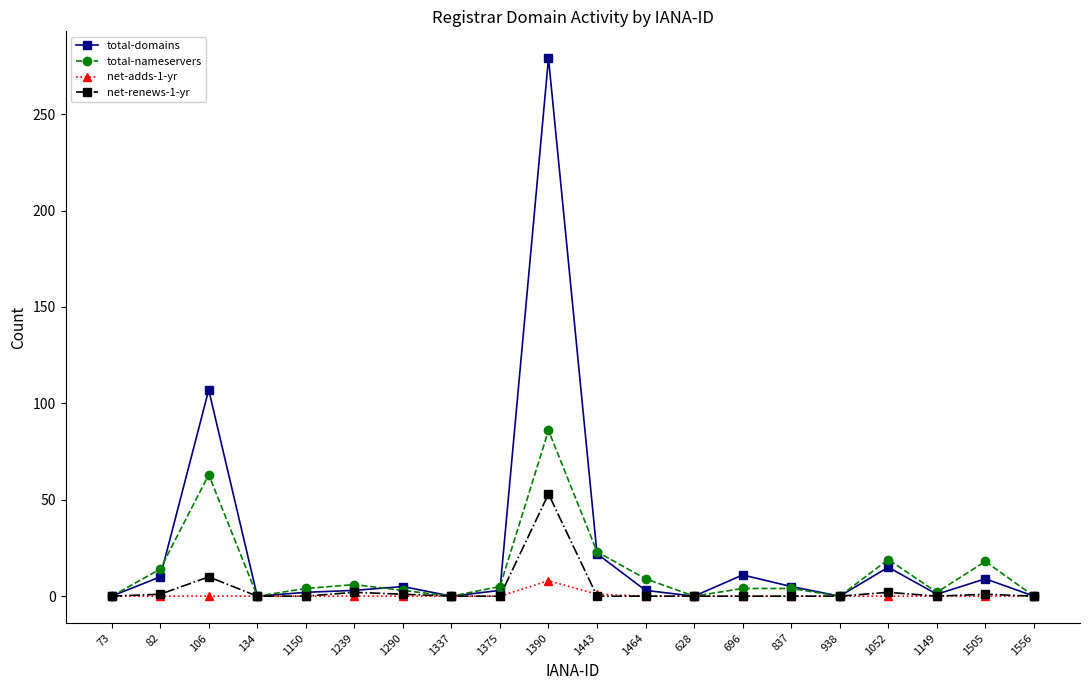

What position from the right is 628?

8